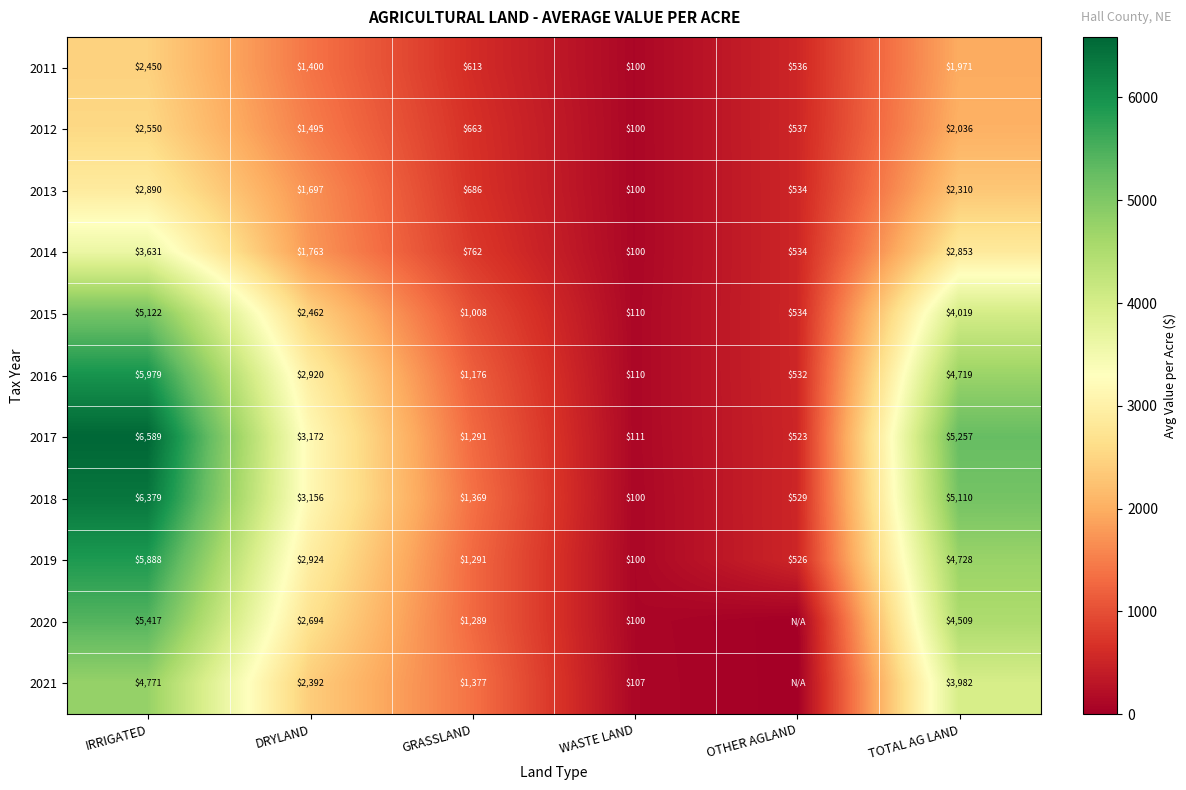

Rank the categories by 2016 value from highest to lowest.

IRRIGATED, TOTAL AG LAND, DRYLAND, GRASSLAND, OTHER AGLAND, WASTE LAND